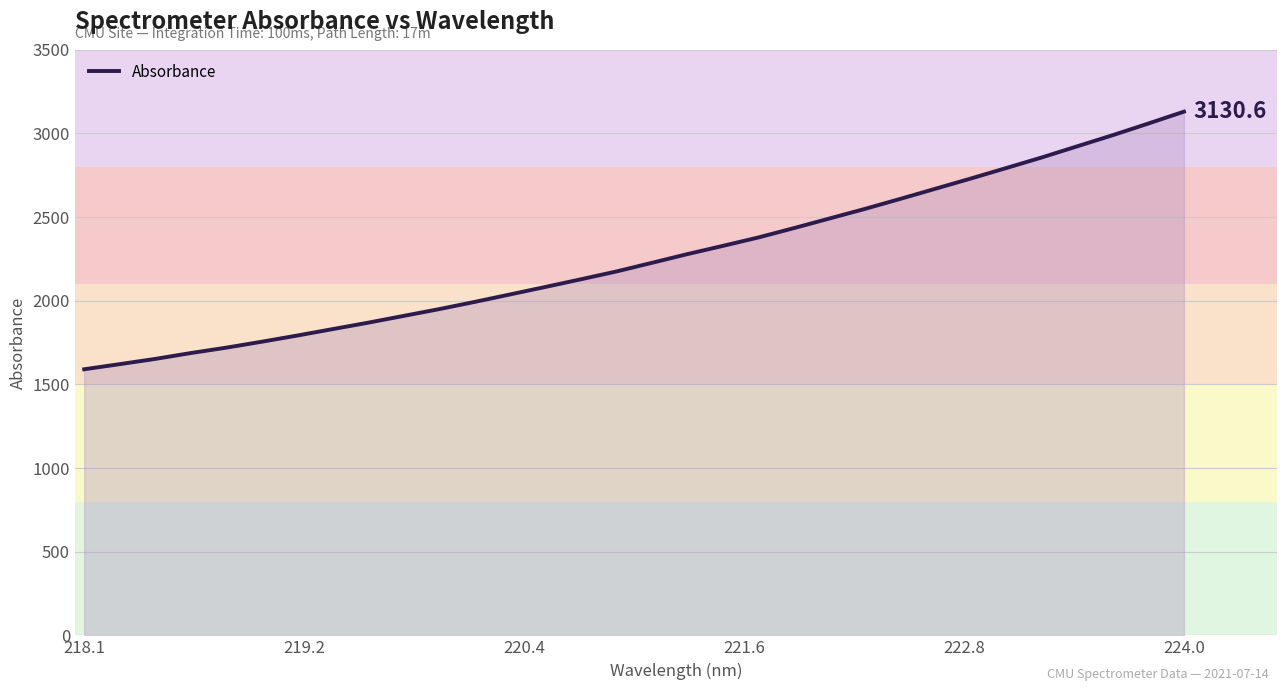

What is the sum of all values?

72255.5